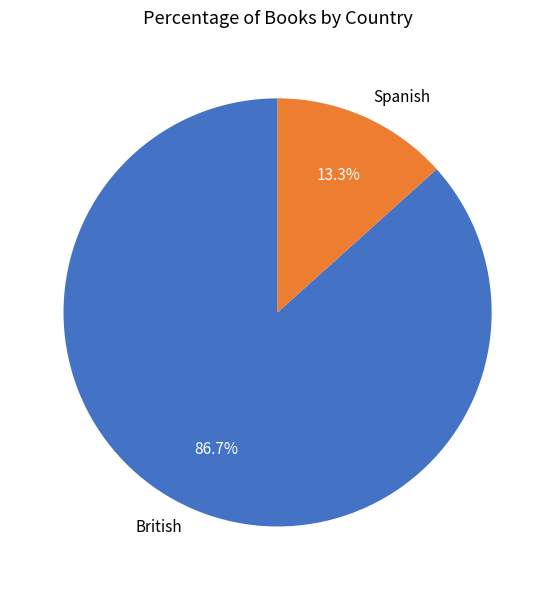

What is the ratio of the value at Spanish to the value at British?

0.2